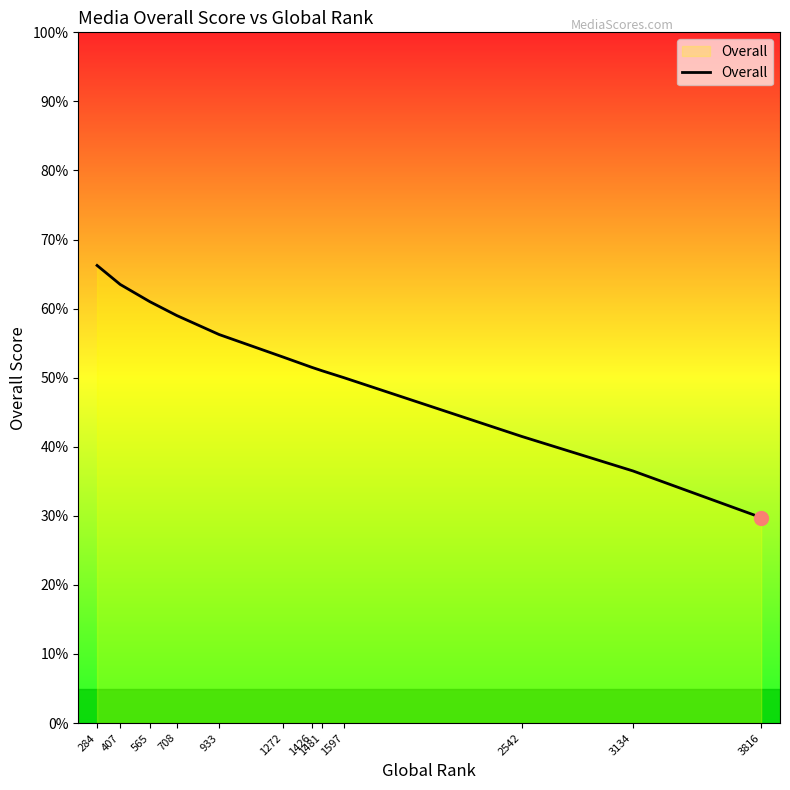

The chart shows a value of 58.0 at 3134. True or false?

False